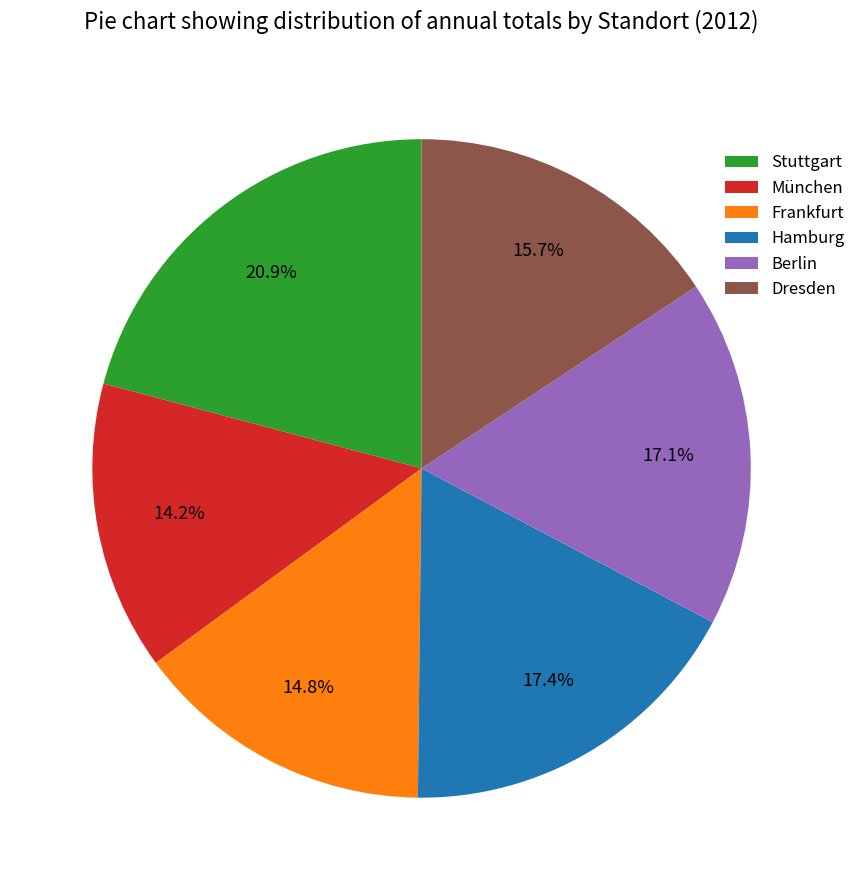

To the nearest percent, what percentage of the pie is Hamburg?

17%